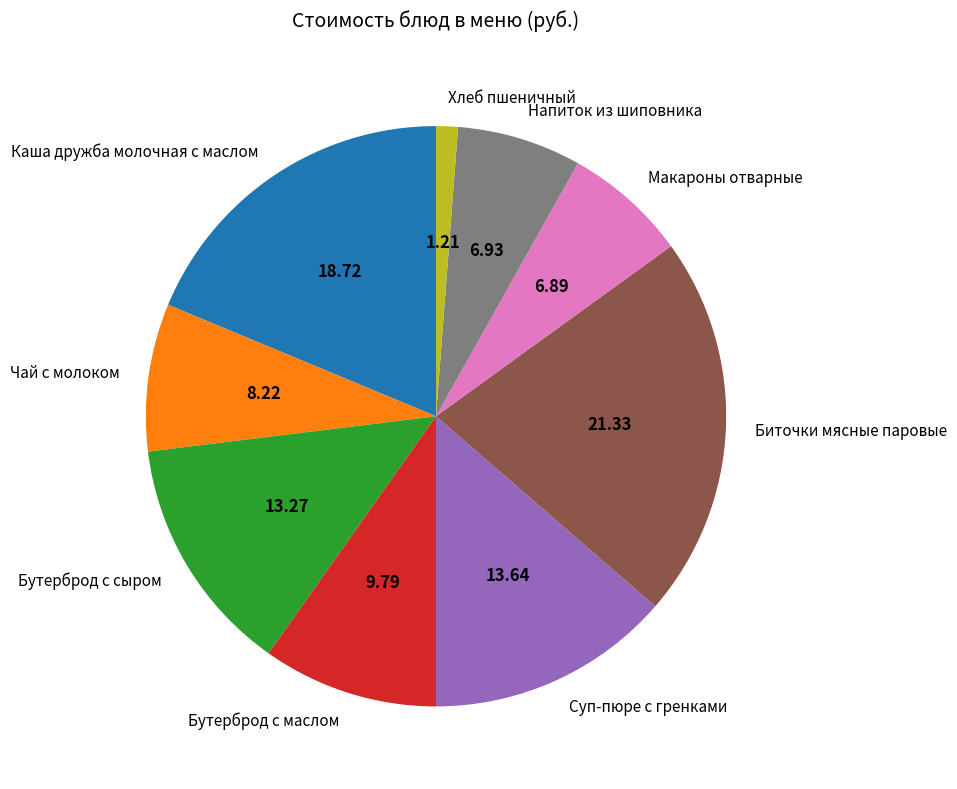

Which has a higher value, Каша дружба молочная с маслом or Бутерброд с сыром?

Каша дружба молочная с маслом